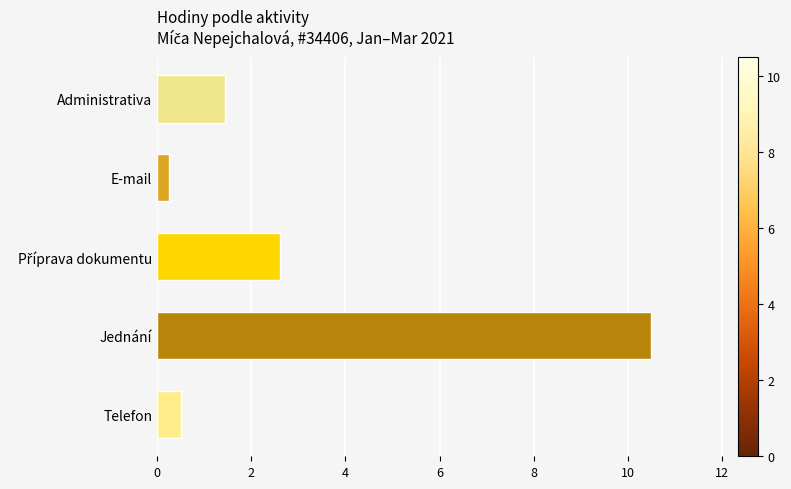

How many data points are less than 1?

2